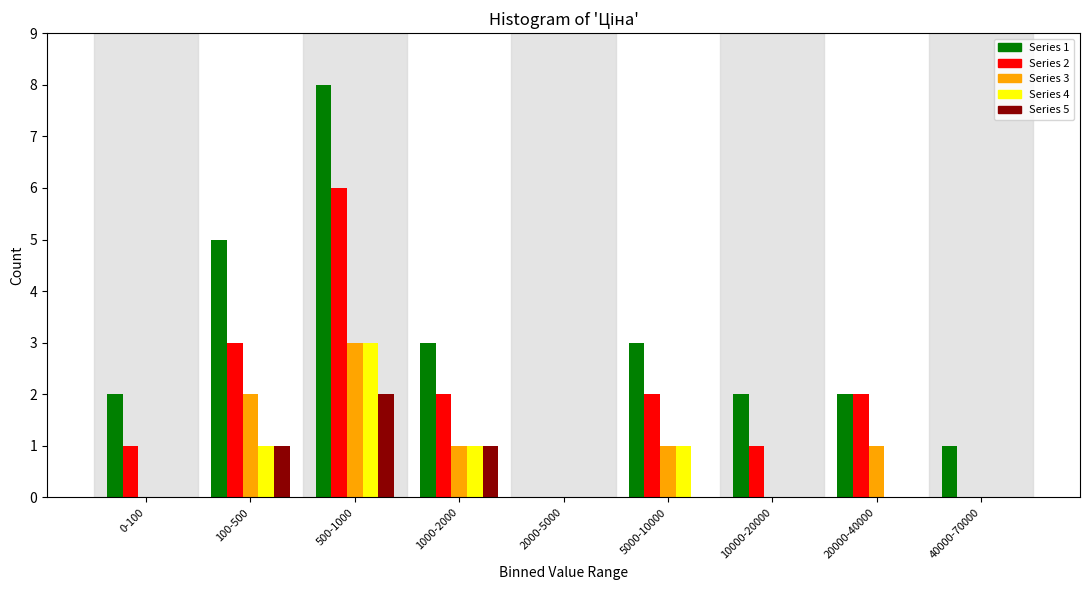

Between 500-1000 and 10000-20000, which series saw the biggest shift?

Series 1